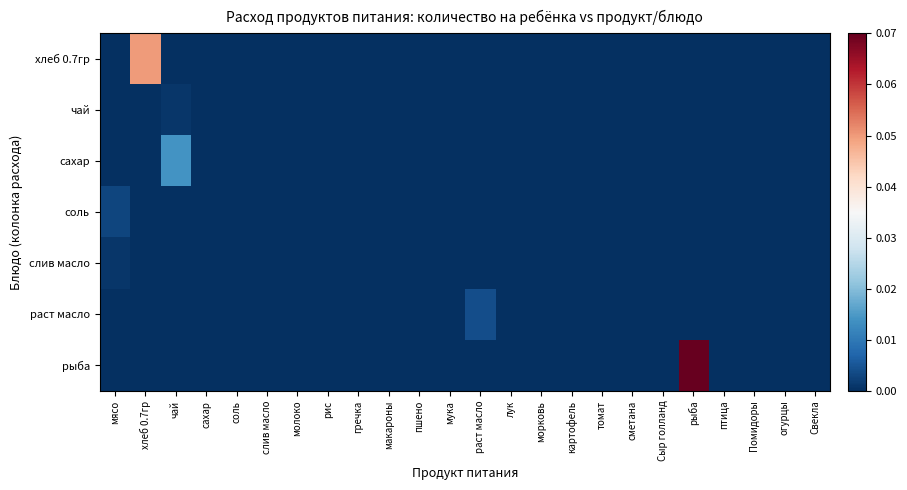

Which series has the largest range (max minus min)?

рыба